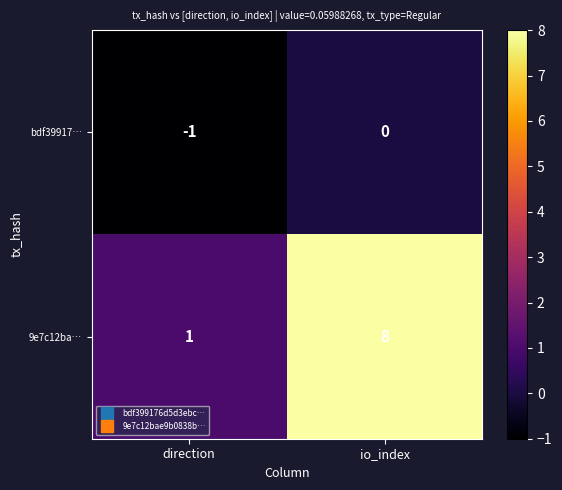

Which series has the largest range (max minus min)?

9e7c12ba…